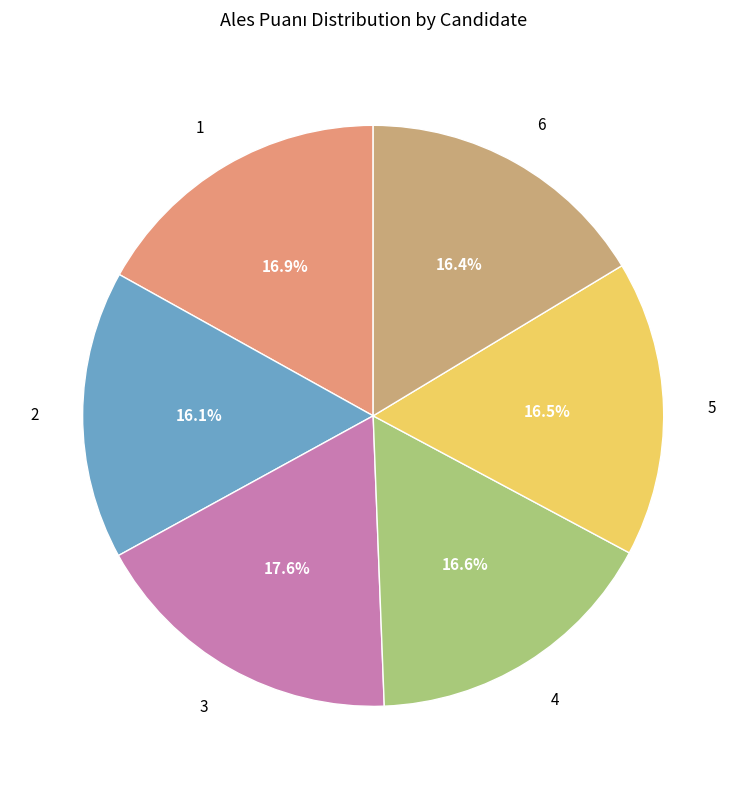

How many segments does this pie chart have?

6